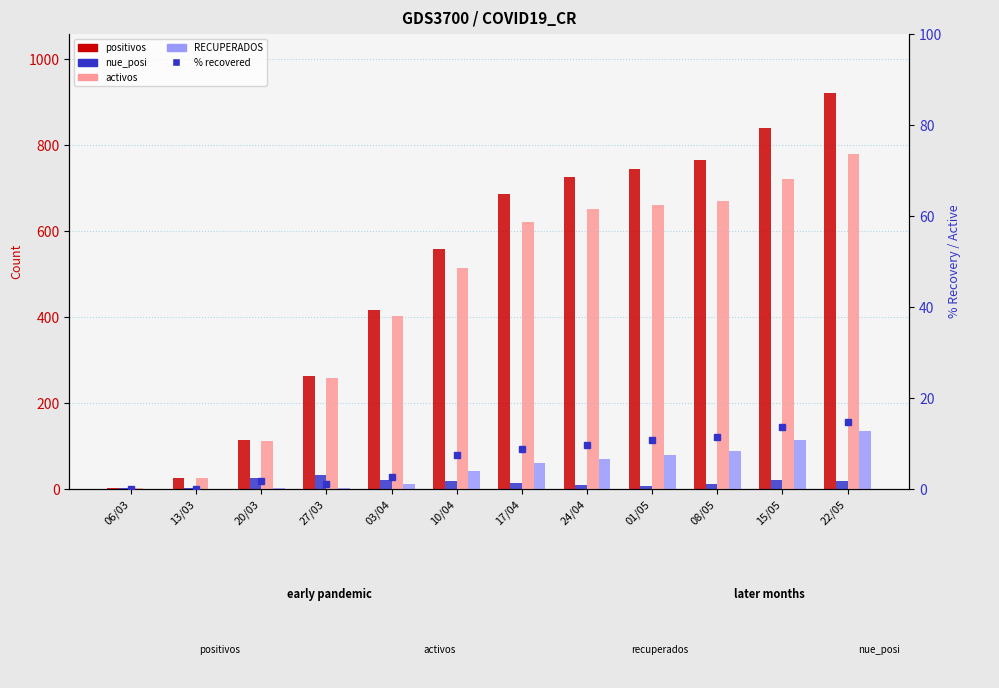

Reading right to left, extract all data points from this chart.

positivos: 22/05=920.0	15/05=840.0	08/05=765.0	01/05=745.0	24/04=726.0	17/04=687.0	10/04=558.0	03/04=416.0	27/03=263.0	20/03=113.0	13/03=26.0	06/03=2.0
nue_posi: 22/05=18.0	15/05=22.0	08/05=12.0	01/05=6.0	24/04=9.0	17/04=13.0	10/04=19.0	03/04=20.0	27/03=32.0	20/03=26.0	13/03=3.0	06/03=2.0
activos: 22/05=780.0	15/05=720.0	08/05=670.0	01/05=660.0	24/04=650.0	17/04=620.0	10/04=513.0	03/04=403.0	27/03=258.0	20/03=111.0	13/03=26.0	06/03=2.0
RECUPERADOS: 22/05=135.0	15/05=115.0	08/05=88.0	01/05=80.0	24/04=70.0	17/04=60.0	10/04=42.0	03/04=11.0	27/03=3.0	20/03=2.0	13/03=0.0	06/03=0.0
% recovered: 22/05=14.7	15/05=13.7	08/05=11.5	01/05=10.7	24/04=9.6	17/04=8.7	10/04=7.5	03/04=2.6	27/03=1.1	20/03=1.8	13/03=0.0	06/03=0.0